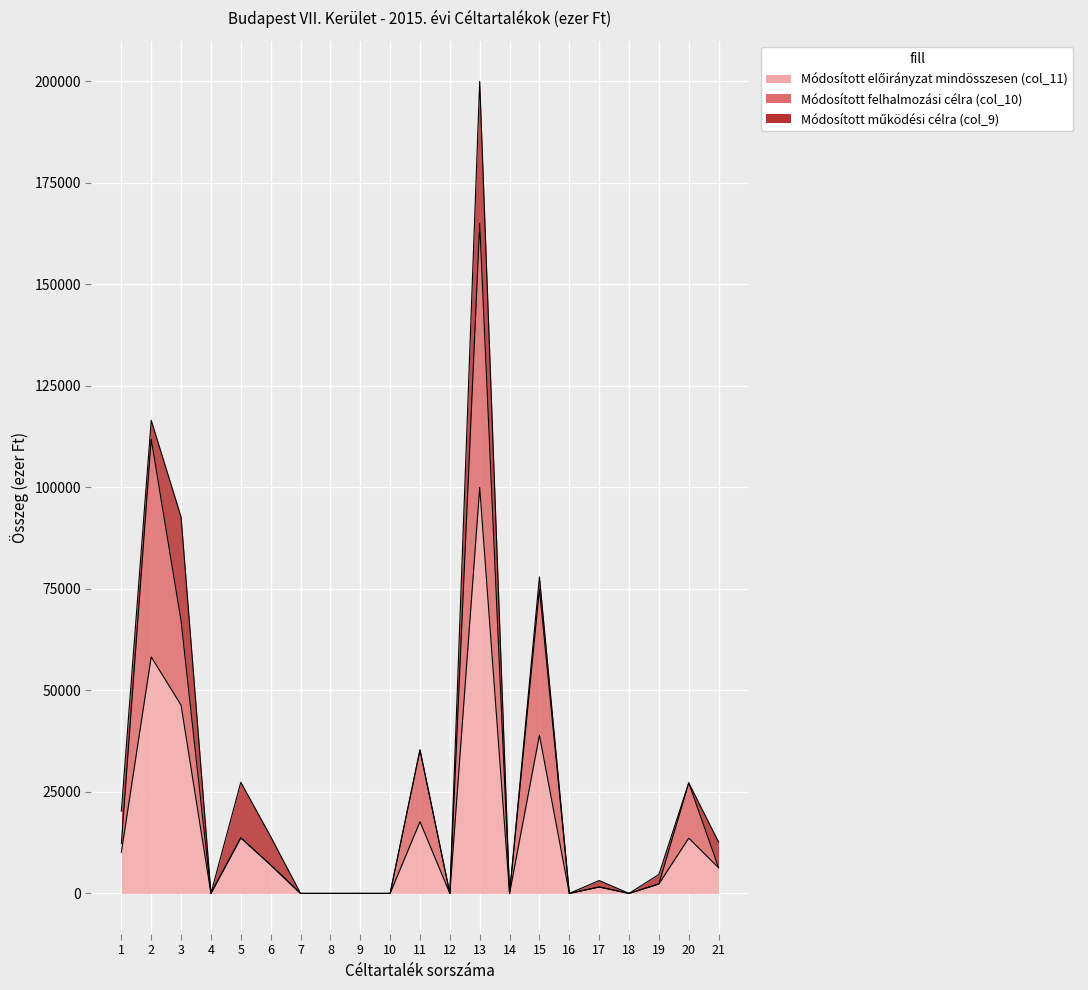

What is the sum of all Módosított előirányzat mindösszesen (col_11) values?

315941